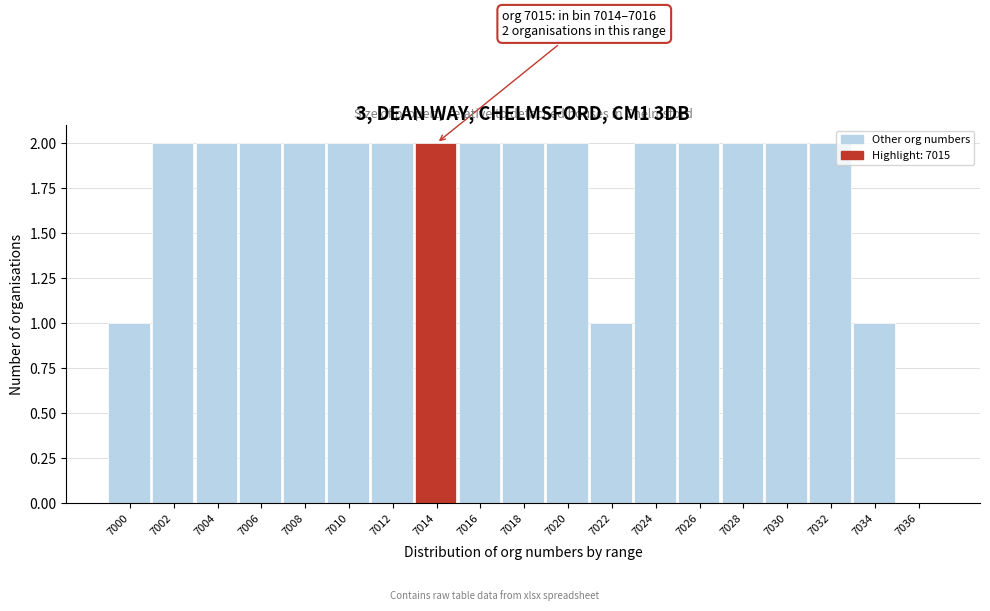

Reading left to right, list all the values displayed in this chart.

7000=1	7002=2	7004=2	7006=2	7008=2	7010=2	7012=2	7014=2	7016=2	7018=2	7020=2	7022=1	7024=2	7026=2	7028=2	7030=2	7032=2	7034=1	7036=0